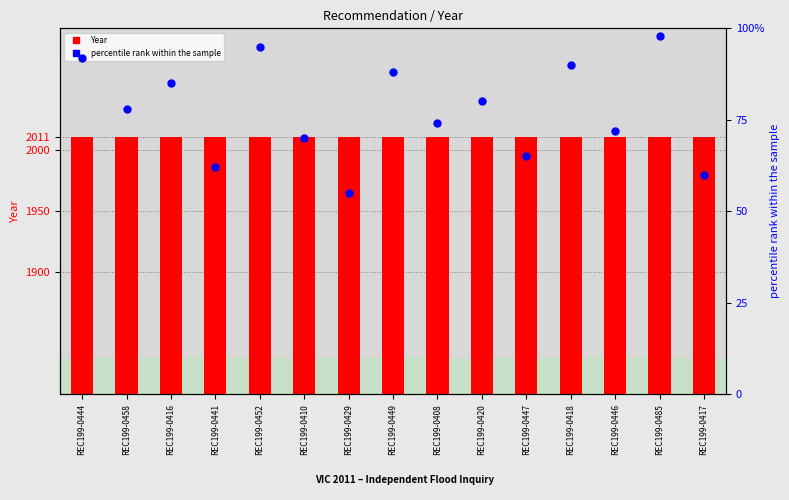

What is the total value across all series at REC199-0416?

2096